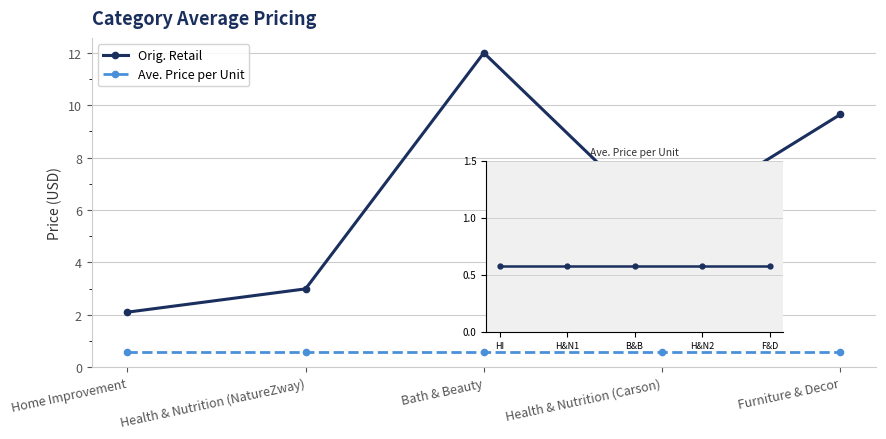

The Ave. Price per Unit series shows 0.3 at B&B. True or false?

False